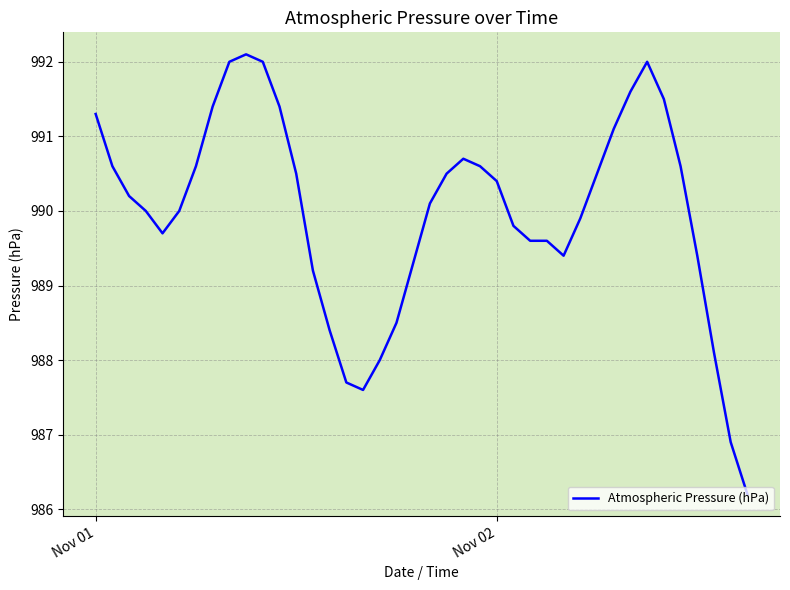

What is the smallest value displayed?

986.2